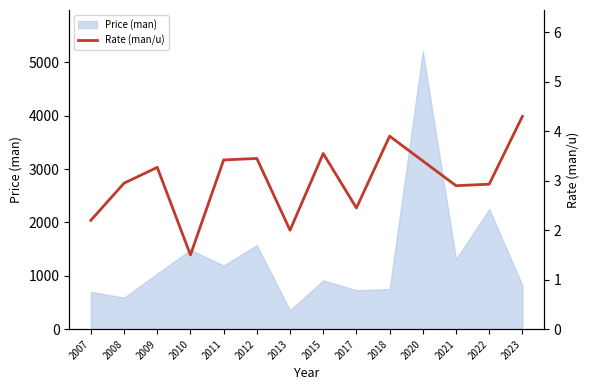

Reading right to left, transcribe all the data shown in this chart.

2023=4.3	2022=2.9	2021=2.9	2020=3.4	2018=3.9	2017=2.5	2015=3.5	2013=2.0	2012=3.5	2011=3.4	2010=1.5	2009=3.3	2008=3.0	2007=2.2